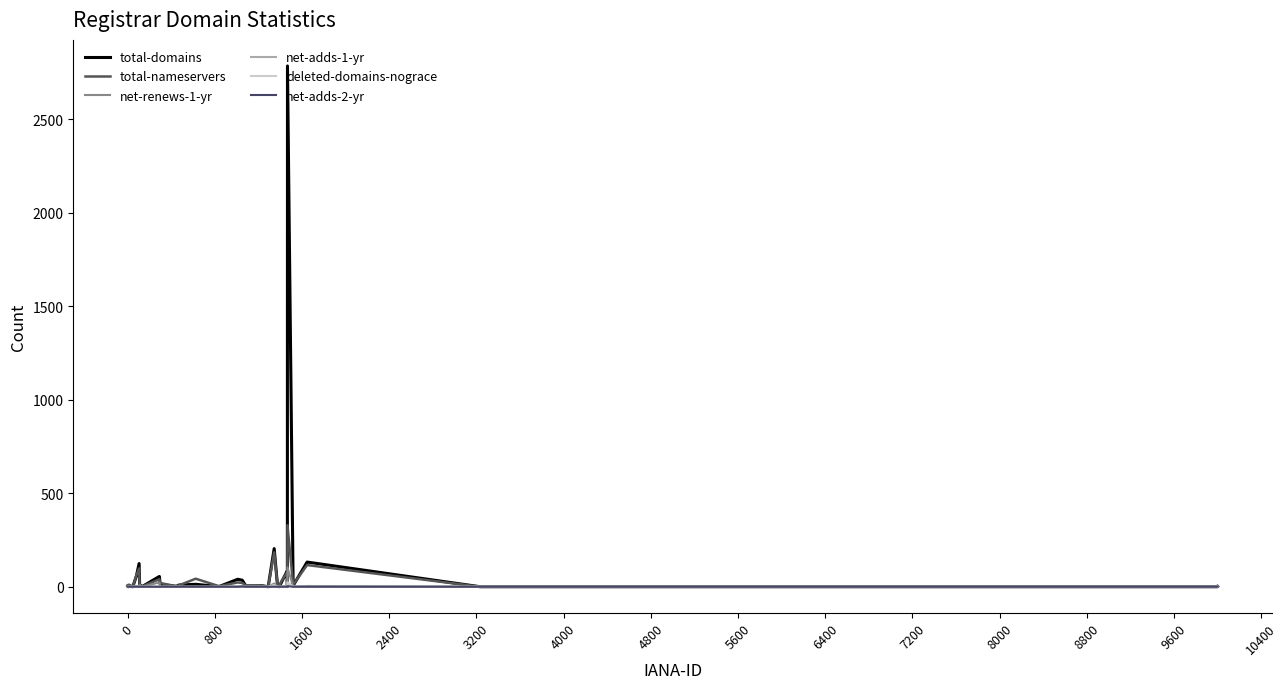

What are all the series names shown in the legend?

total-domains, total-nameservers, net-renews-1-yr, net-adds-1-yr, deleted-domains-nograce, net-adds-2-yr